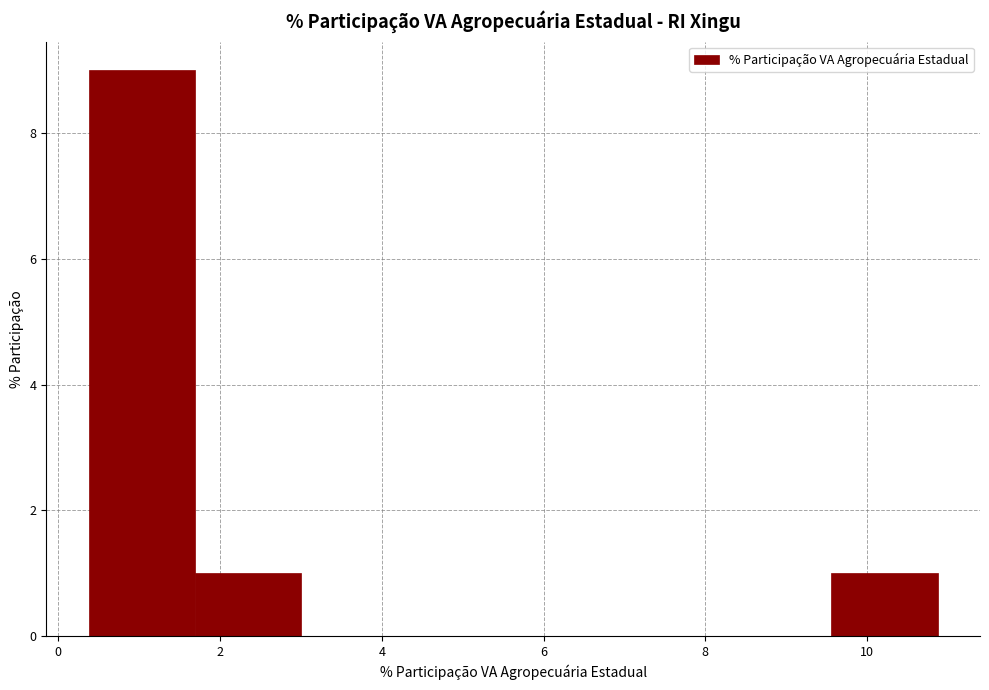

Reading left to right, transcribe this chart: for each bar, give the range it covers on the x-axis and its height. Neither the bar edges nor the heights are printed on the chart, so give them approximately, as read against the axes.

0.4 to 1.6: 9
1.6 to 3.0: 1
3.0 to 4.4: 0
4.4 to 5.6: 0
5.6 to 7.0: 0
7.0 to 8.2: 0
8.2 to 9.6: 0
9.6 to 10.8: 1